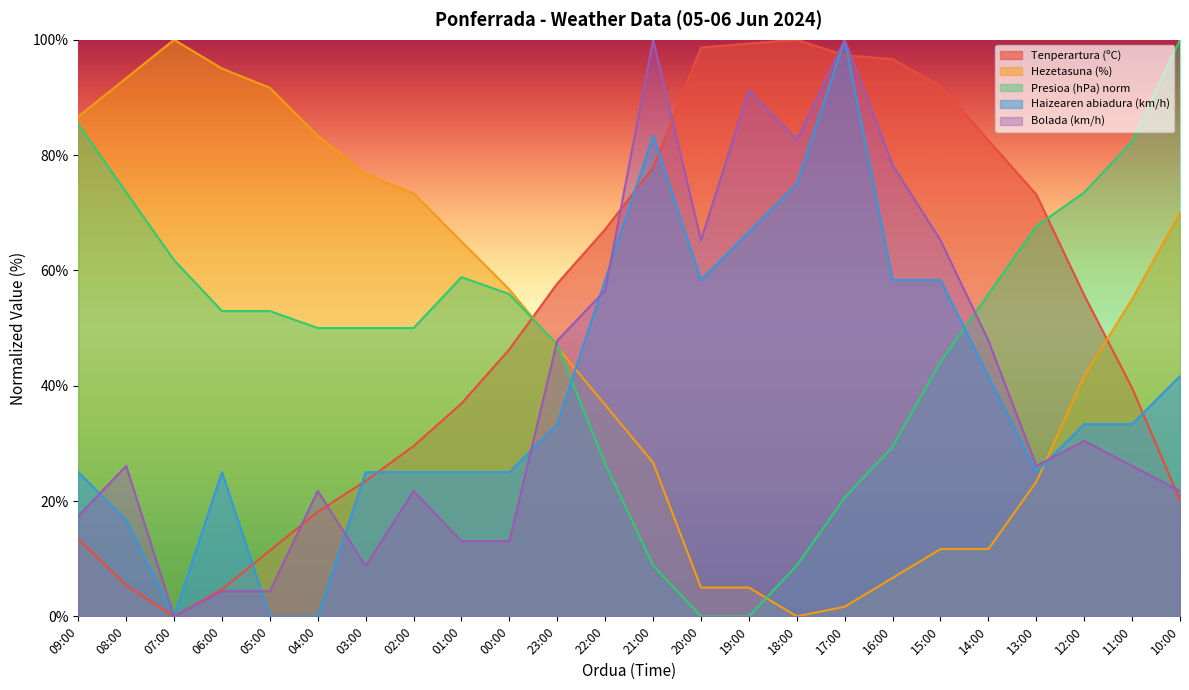

Which category has the highest value across all series?

18:00